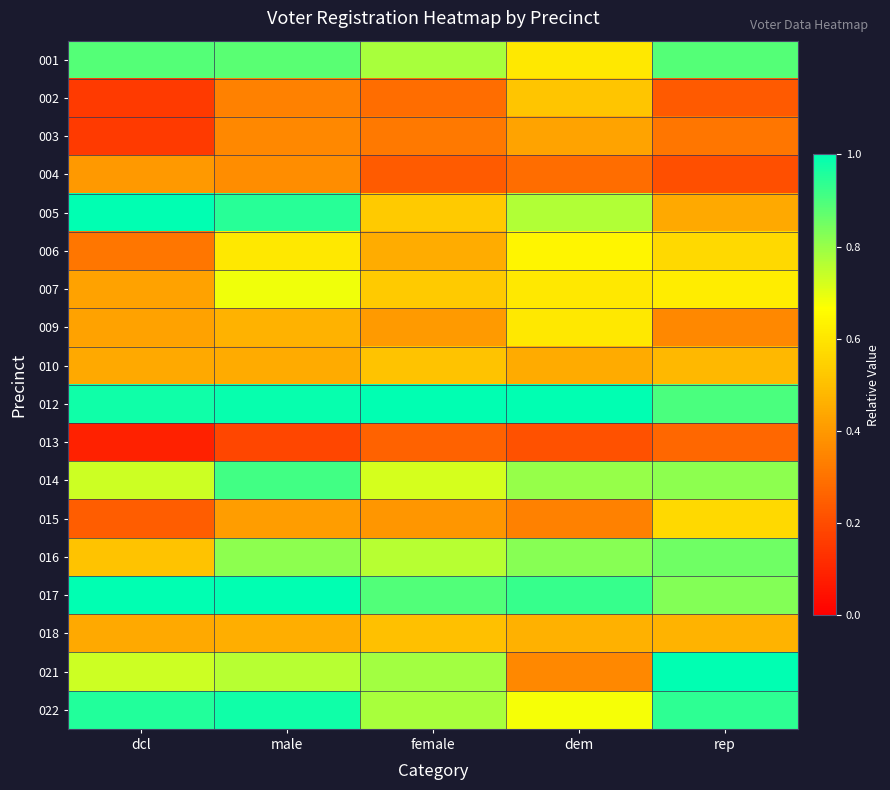

What is the total value across all series at dem?

10.5